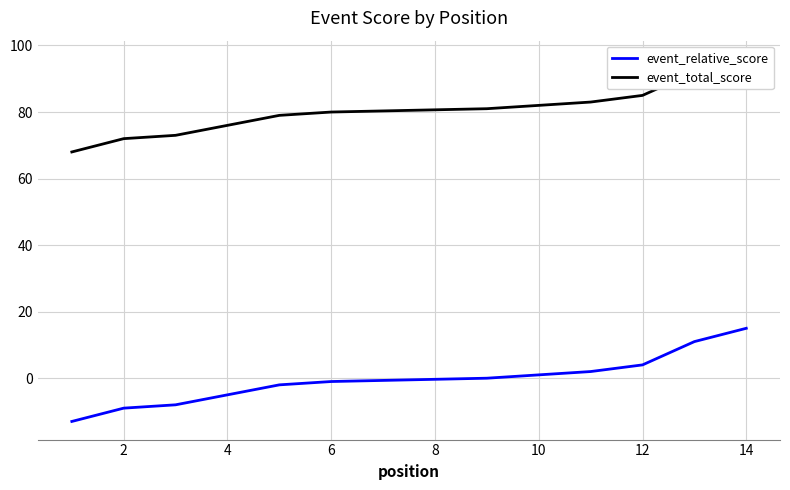

Rank the series by their average value, from lowest to highest.

event_relative_score, event_total_score